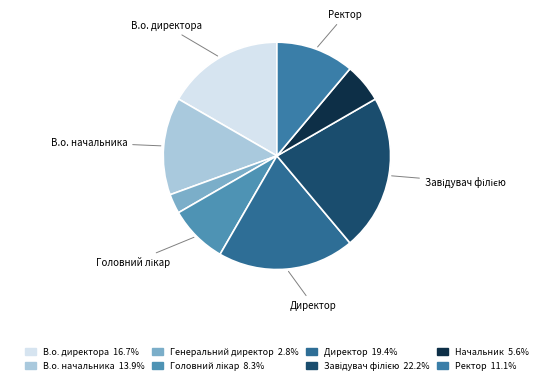

How many segments does this pie chart have?

8